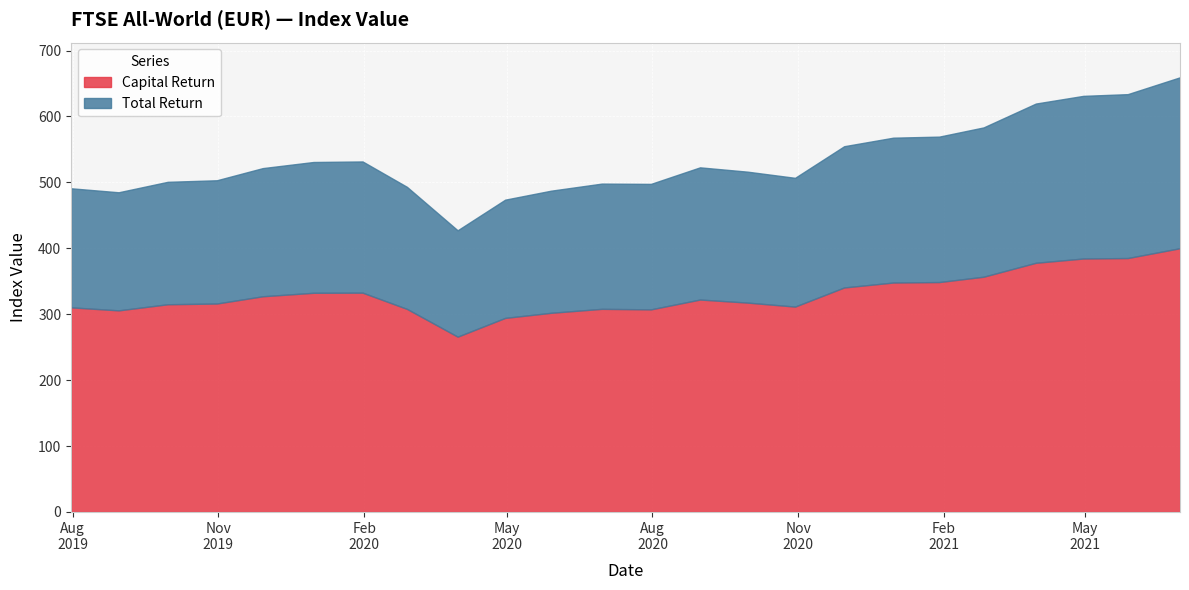

True or false: Total Return has a value of 685.3 at 2020-08-31.

False